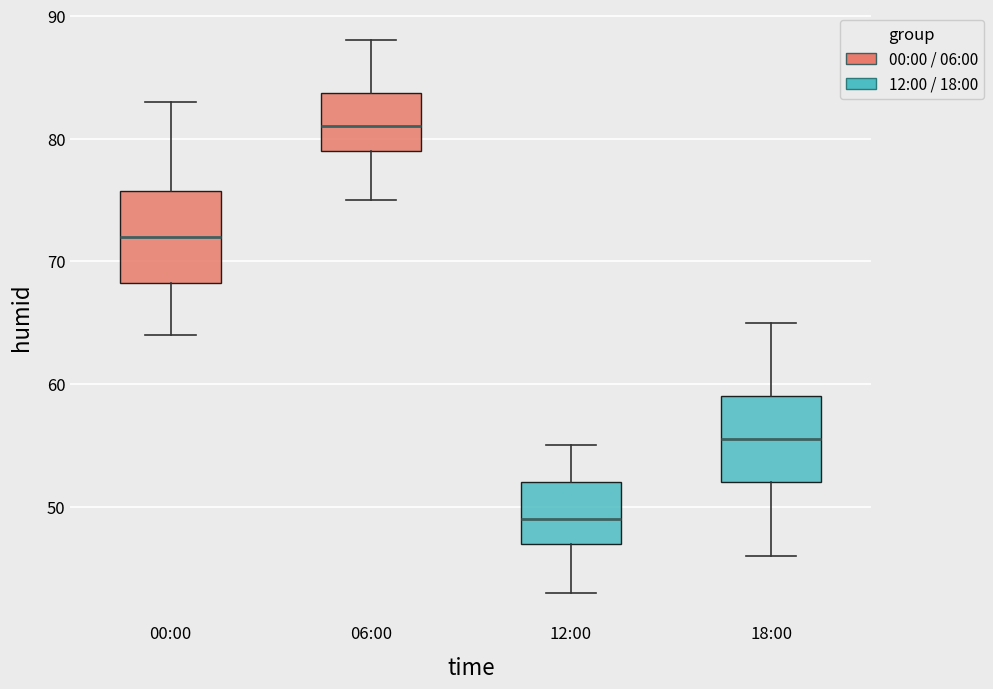

Which box's median line is the highest?

06:00